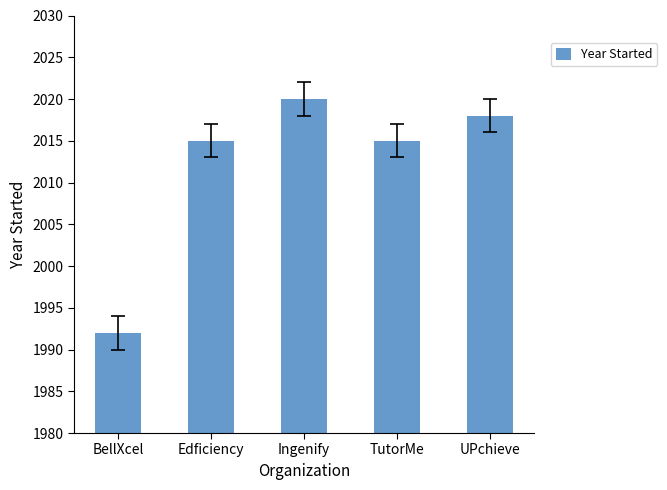

What is the maximum value shown in the chart?

2020